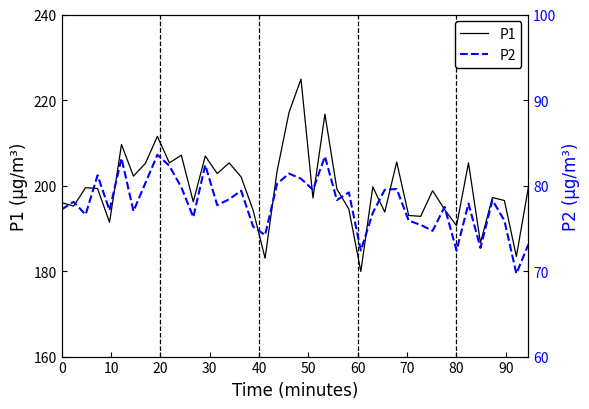

How many lines are shown in the chart?

2